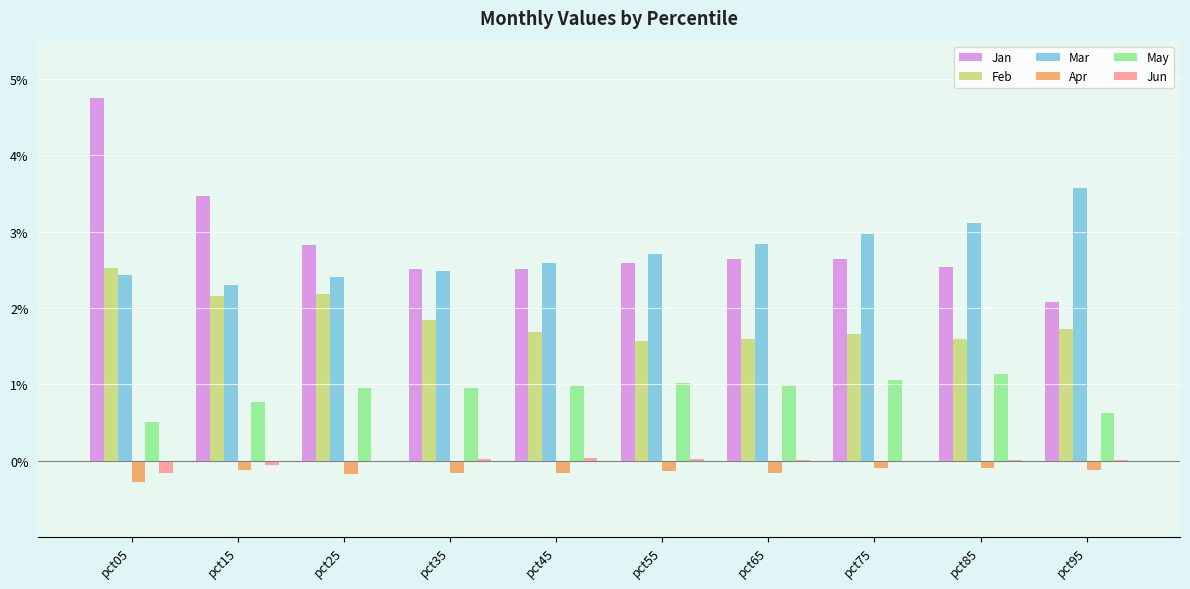

What is the average value of the Feb series?

1.9